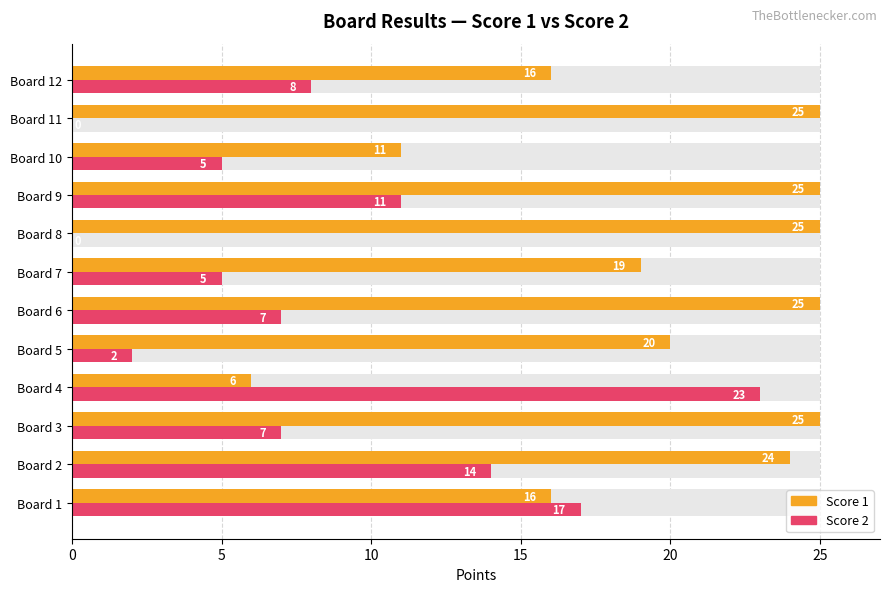

The value of Score 1 at Board 9 is 25. True or false?

True